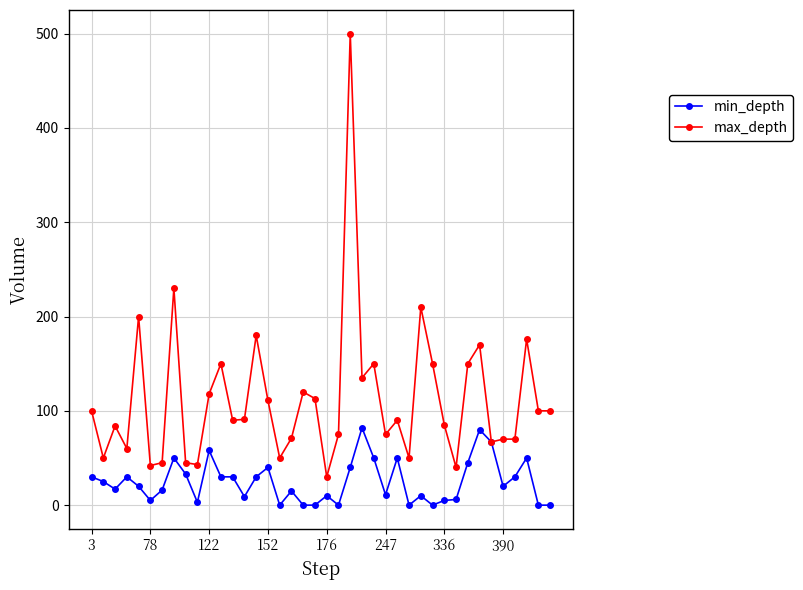

Which series has the largest total across all categories?

max_depth